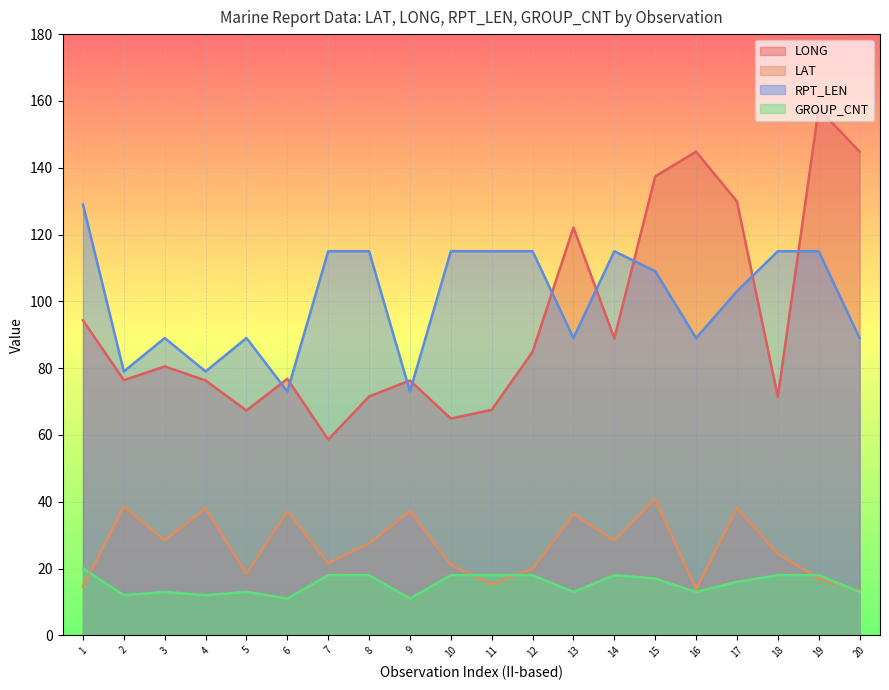

Is it true that LAT equals 17.0 at 19?

True